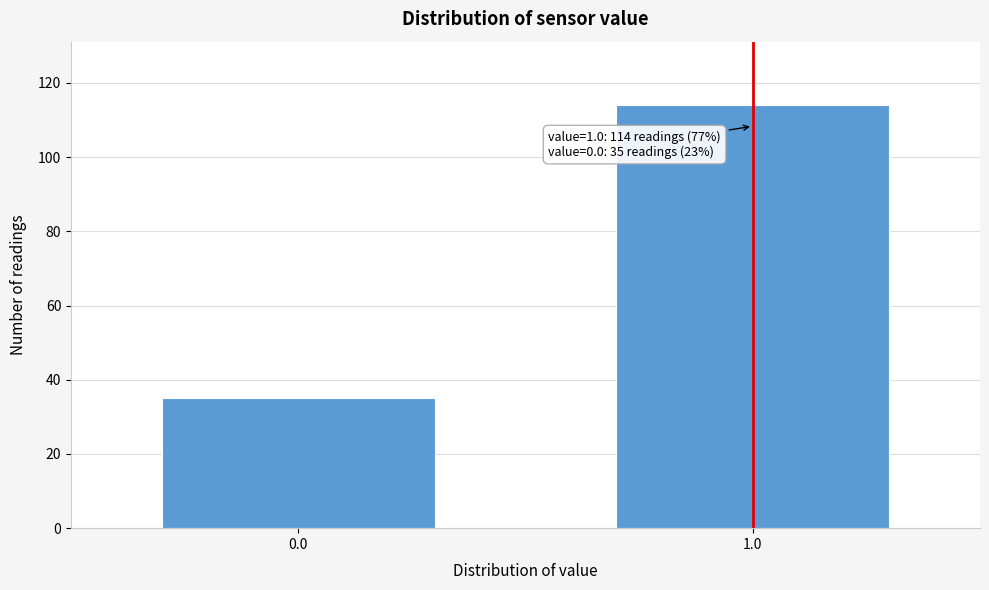

Reading left to right, list all the values displayed in this chart.

35	114